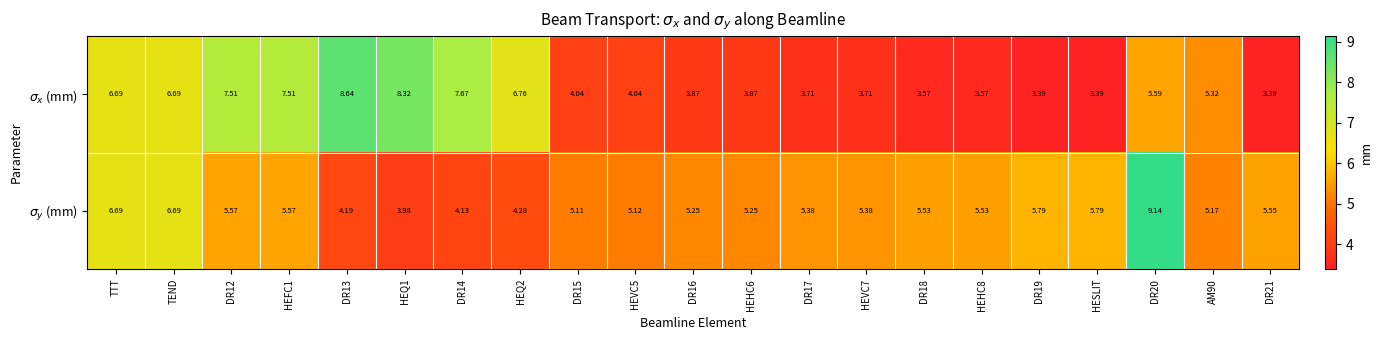

Which series changed the most between TTT and DR15?

$\sigma_x$ (mm)